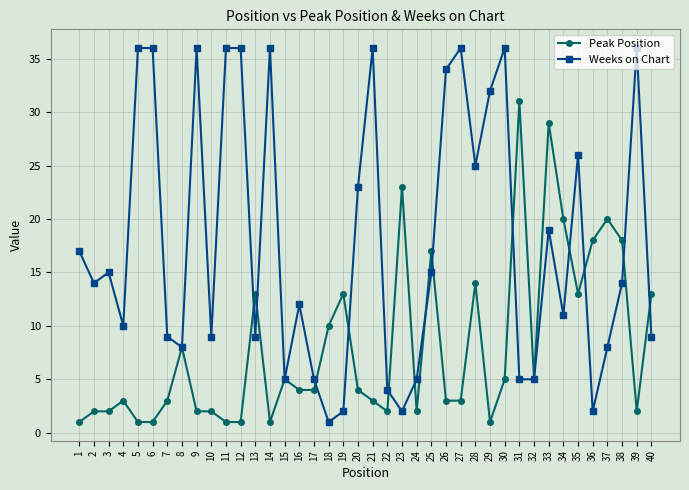

Count the number of categories in the chart.

40